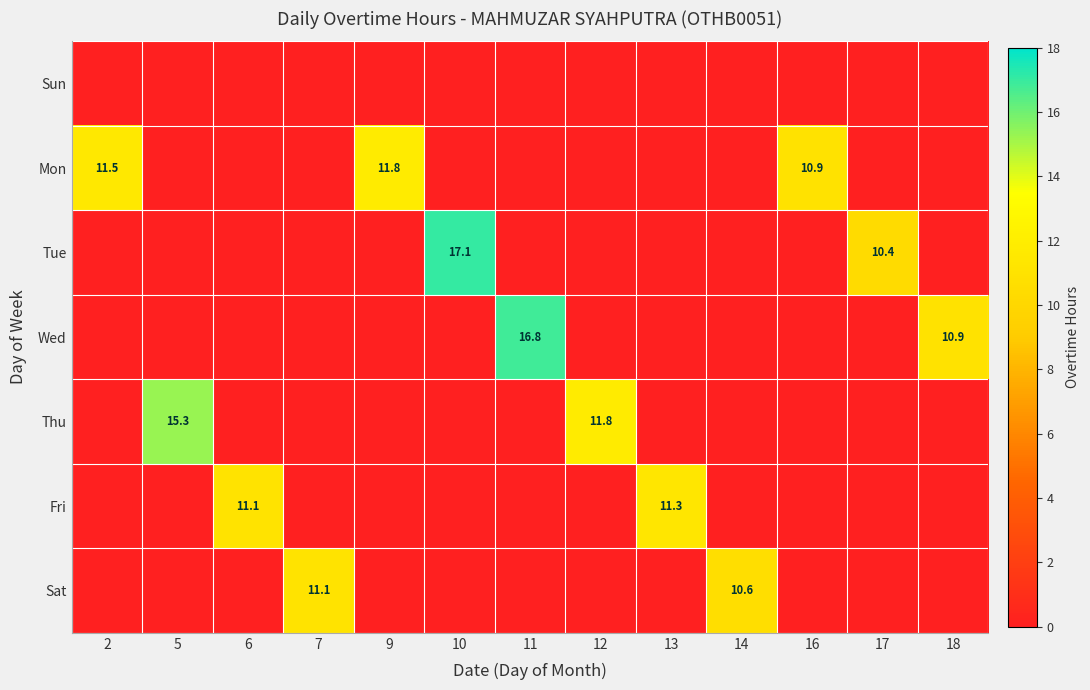

Which series changed the most between 5 and 7?

Thu